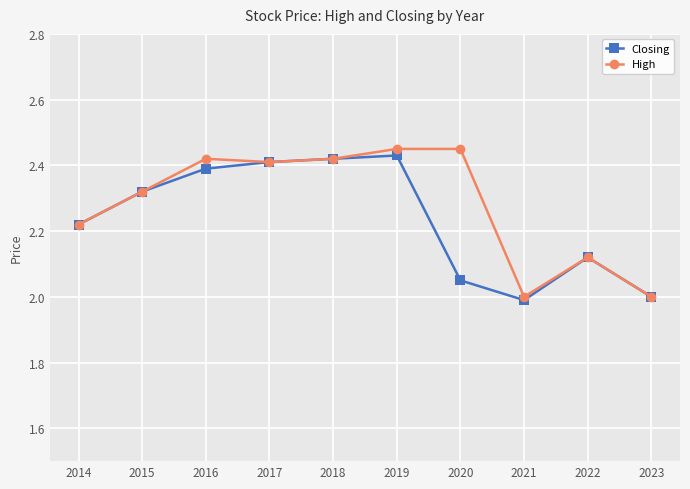

Is this an area chart (filled region under the line)?

No